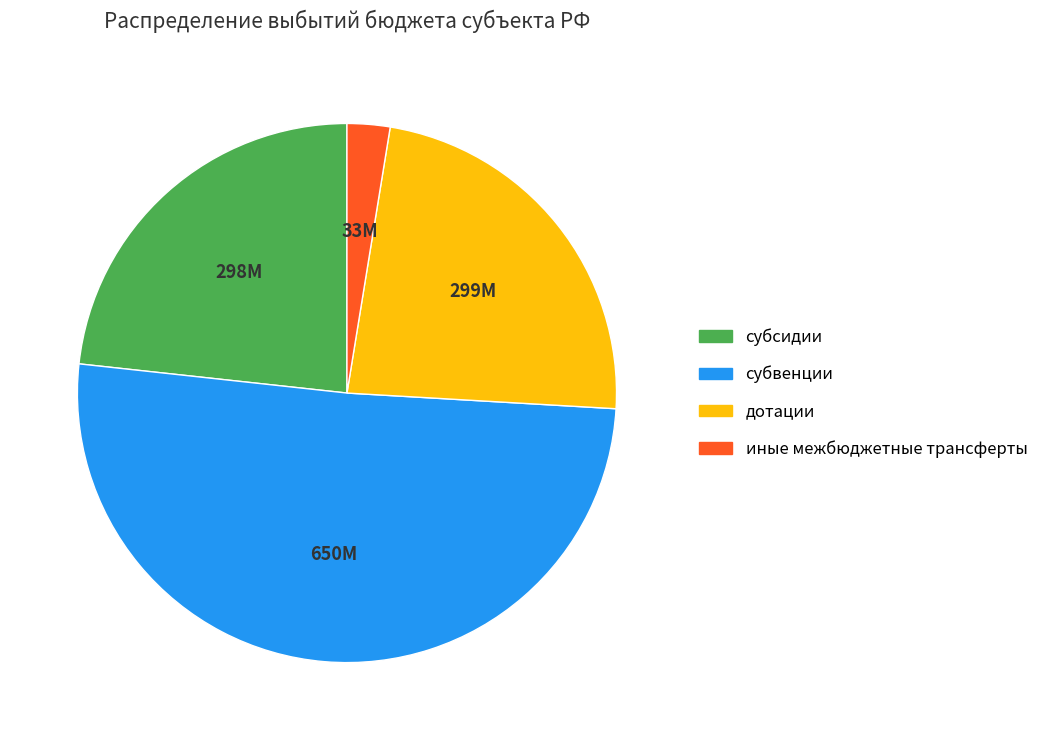

Approximately how many times larger is the value at субсидии compared to иные межбюджетные трансферты?

9.1